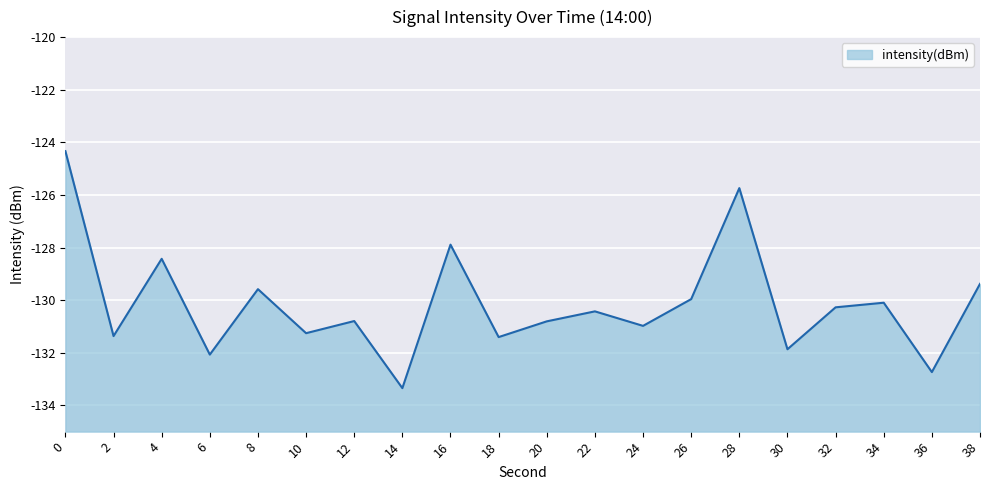

True or false: the data shows -225.9 at 10.

False